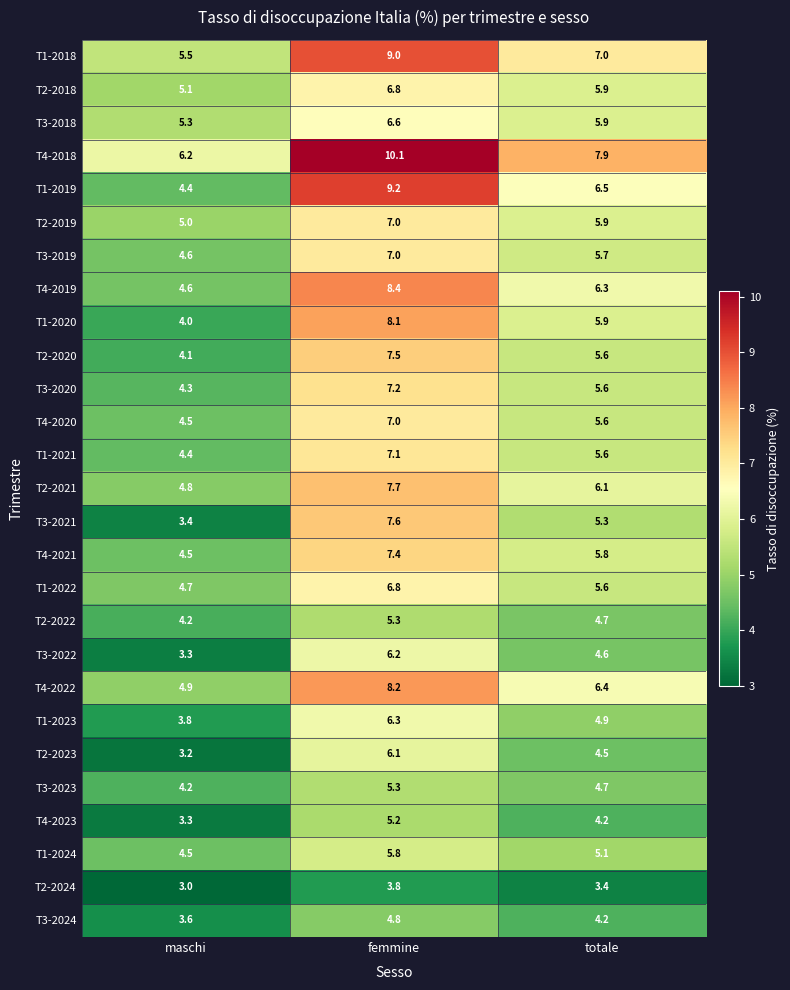

Where does the T4-2018 series first go above 7?

femmine